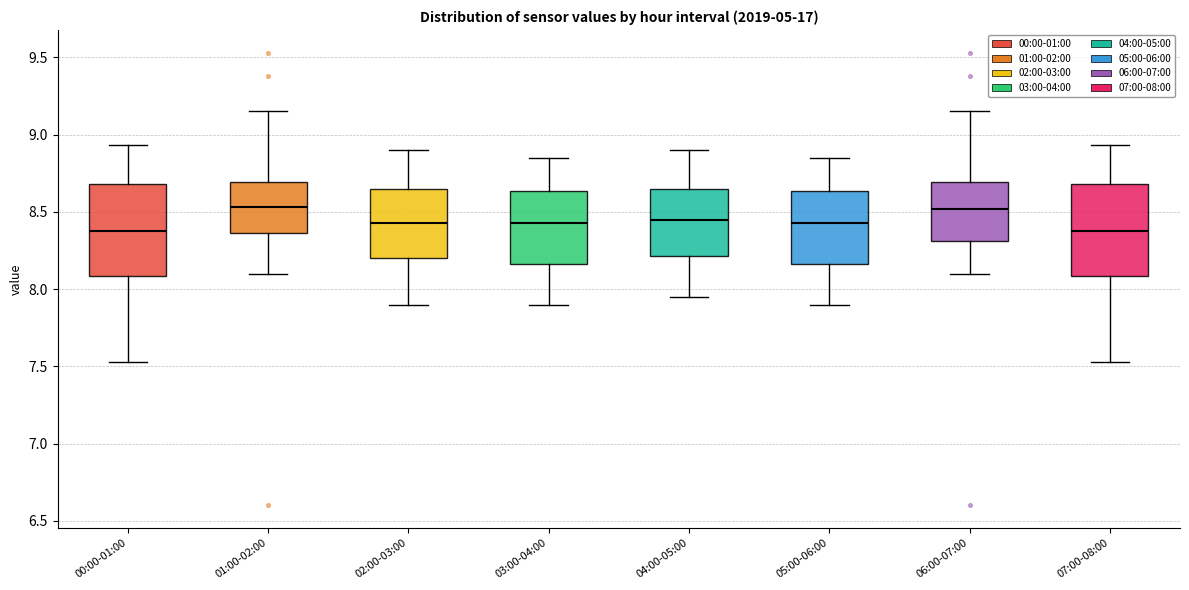

Reading left to right, transcribe this box plot: for each box, give where its median line is, the range the box spans, and where its two whiskers end, as read against the y-axis. The values are not printed on the chart, so give them approximately, as read against the axis.

00:00-01:00: median 8.40, box 8.10 to 8.70, whiskers 7.55 to 8.95
01:00-02:00: median 8.55, box 8.35 to 8.70, whiskers 8.10 to 9.15
02:00-03:00: median 8.45, box 8.20 to 8.65, whiskers 7.90 to 8.90
03:00-04:00: median 8.45, box 8.15 to 8.65, whiskers 7.90 to 8.85
04:00-05:00: median 8.45, box 8.20 to 8.65, whiskers 7.95 to 8.90
05:00-06:00: median 8.45, box 8.15 to 8.65, whiskers 7.90 to 8.85
06:00-07:00: median 8.50, box 8.30 to 8.70, whiskers 8.10 to 9.15
07:00-08:00: median 8.40, box 8.10 to 8.70, whiskers 7.55 to 8.95